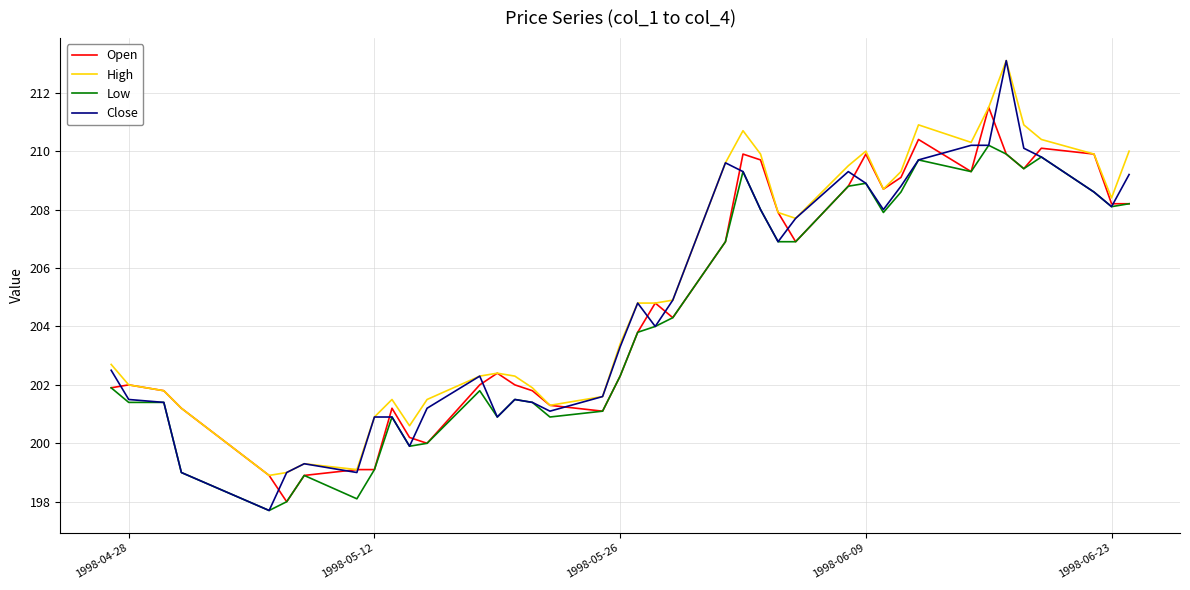

How many series are shown in this chart?

4